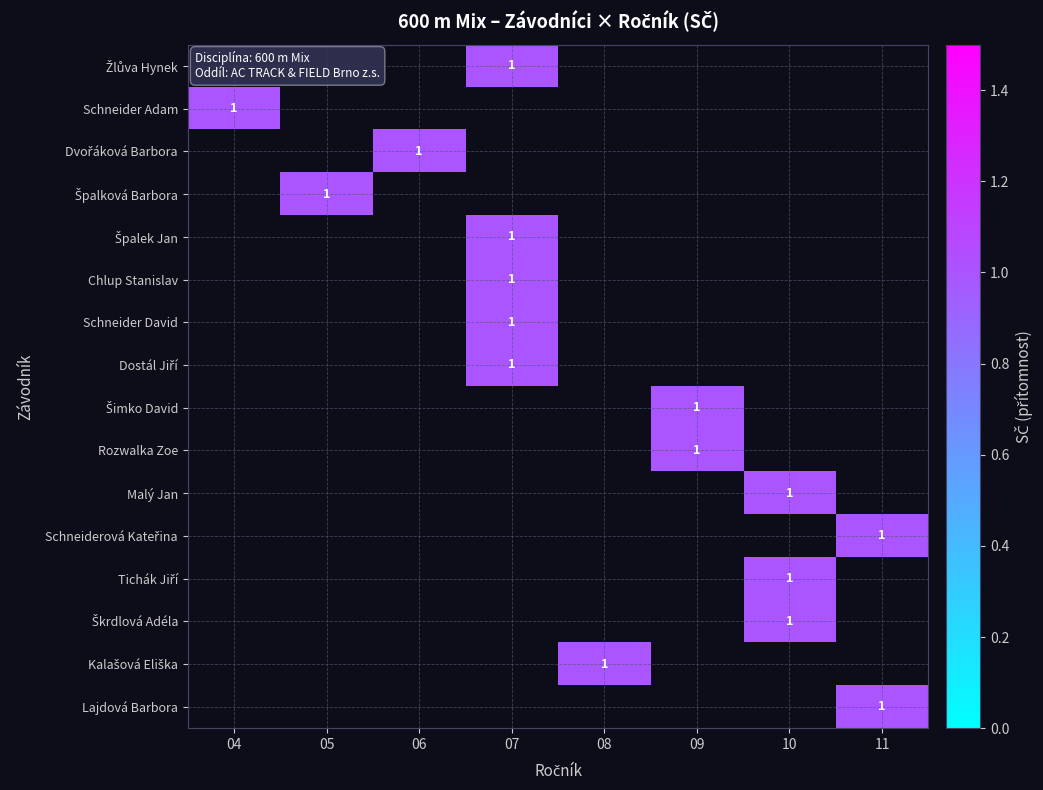

What is the sum of the Schneiderová Kateřina values at 05 and 11?

1